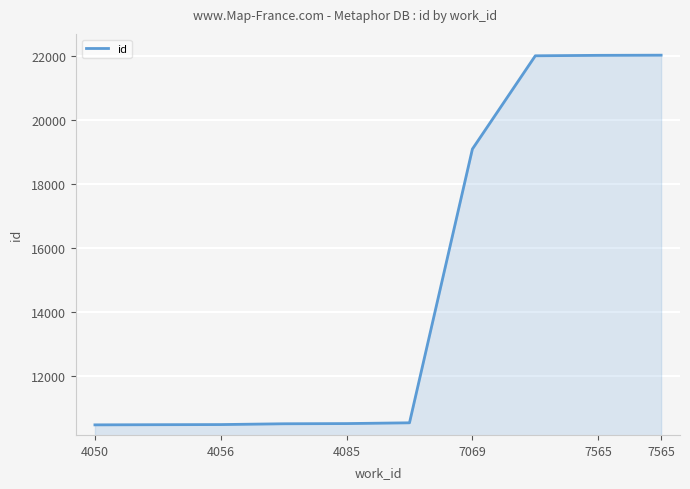

What is the difference between the second highest and second lowest values?

11522